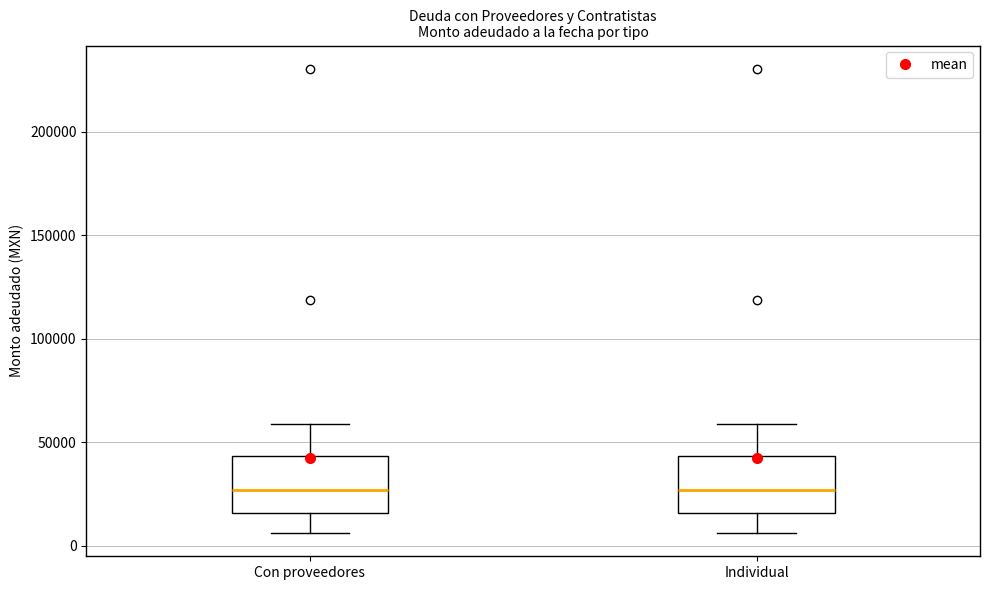

Reading left to right, read every box against the y-axis: the position of its median line, the range the box covers, and the ends of its whiskers. The values are not printed on the chart, so give them approximately, as read against the axis.

Con proveedores: median 25000, box 15000 to 45000, whiskers 5000 to 60000
Individual: median 25000, box 15000 to 45000, whiskers 5000 to 60000